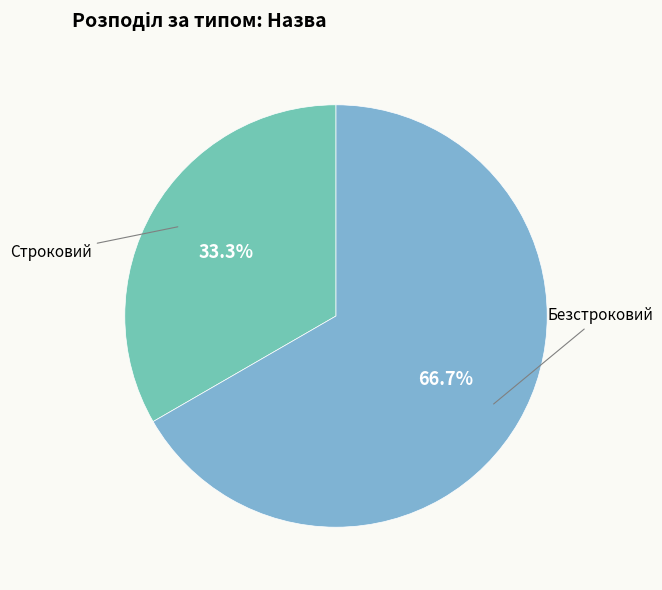

How many segments does this pie chart have?

2